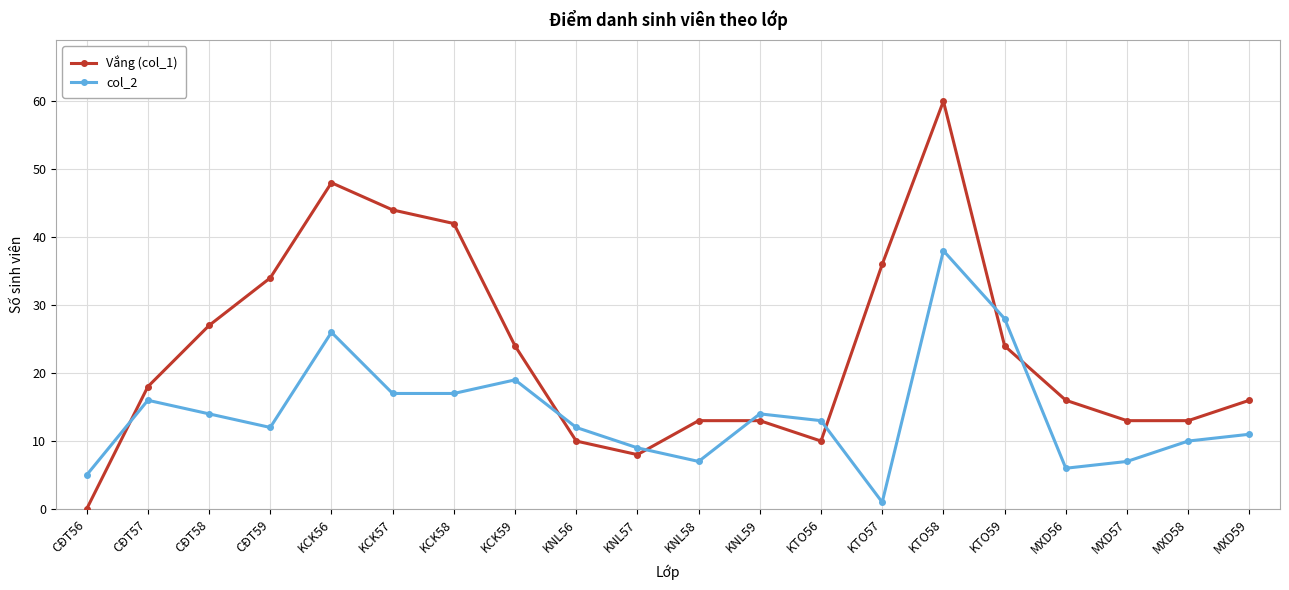

Which series has the largest range (max minus min)?

Vắng (col_1)